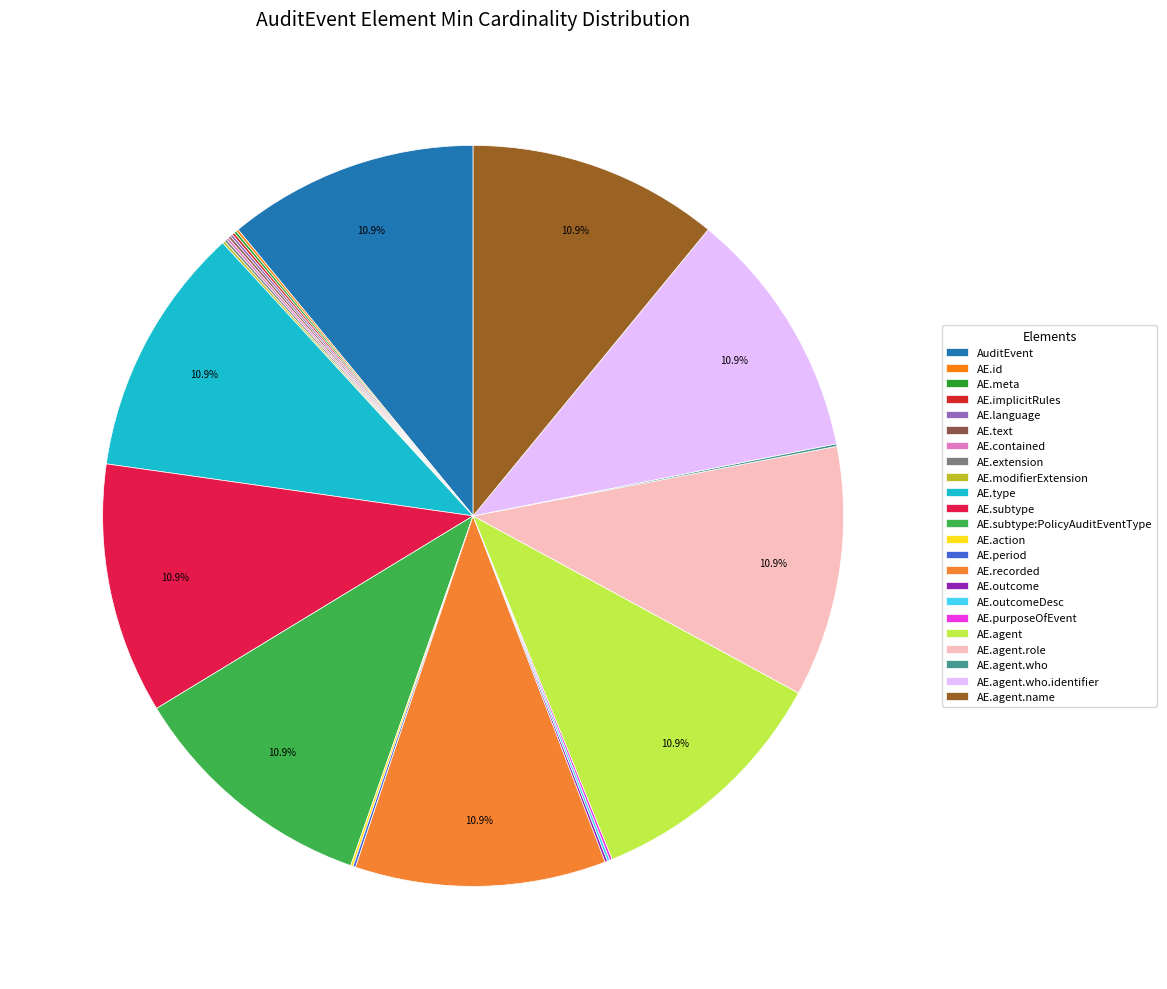

To the nearest percent, what is the average slice percentage?

4%